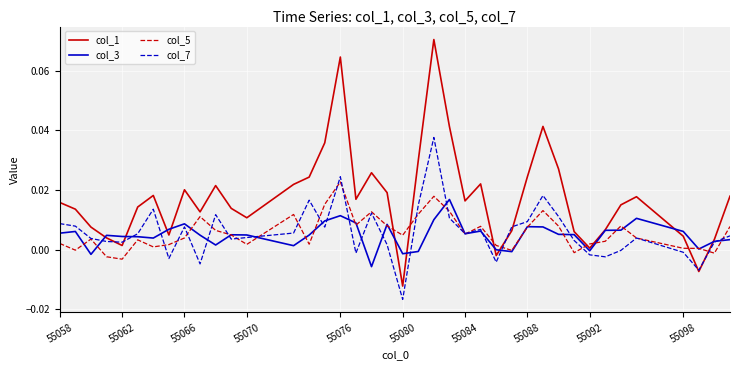

How many series are shown in this chart?

4